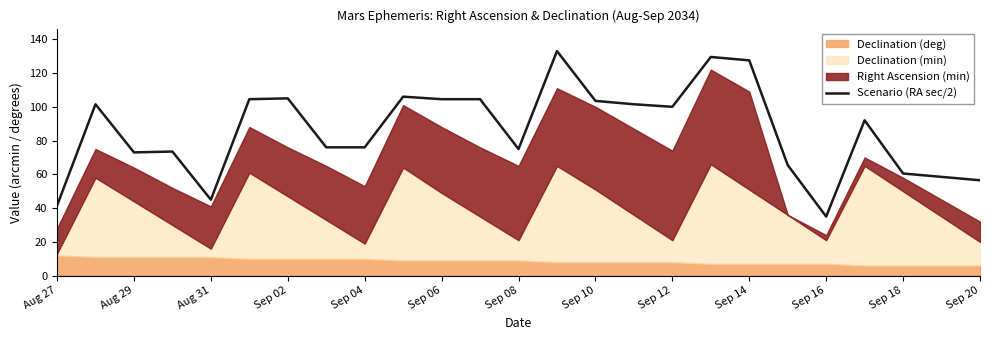

Which category has the lowest value in the Scenario (RA sec/2) series?

Sep 16